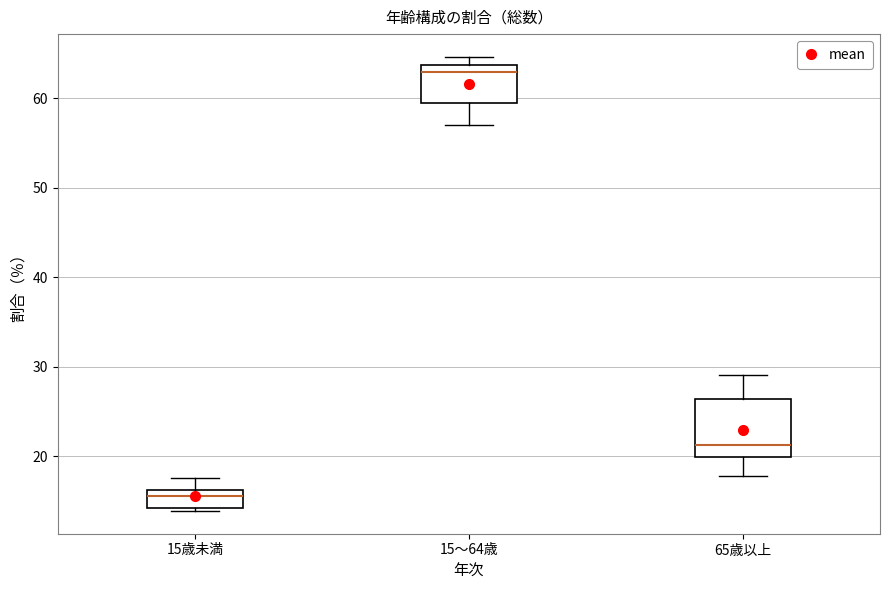

Which box's median line is the lowest?

15歳未満